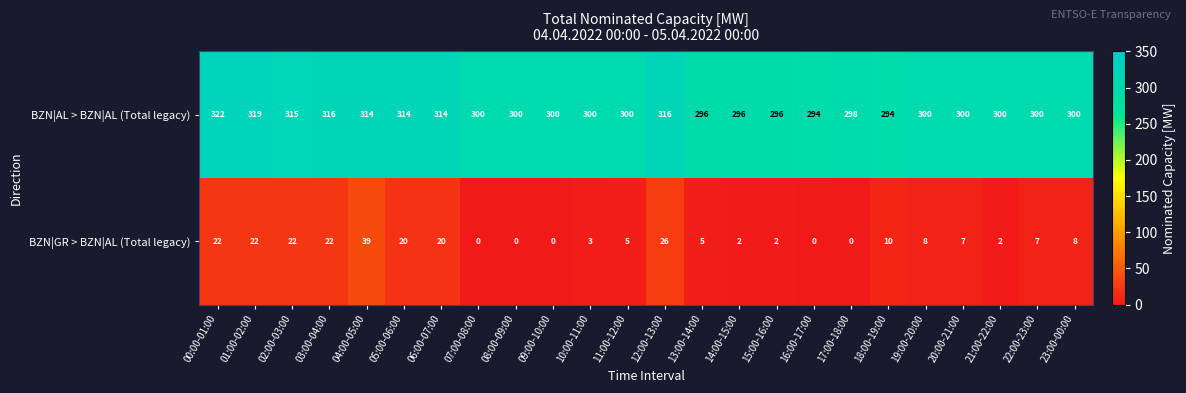

At how many categories does at least one series exceed 99?

24